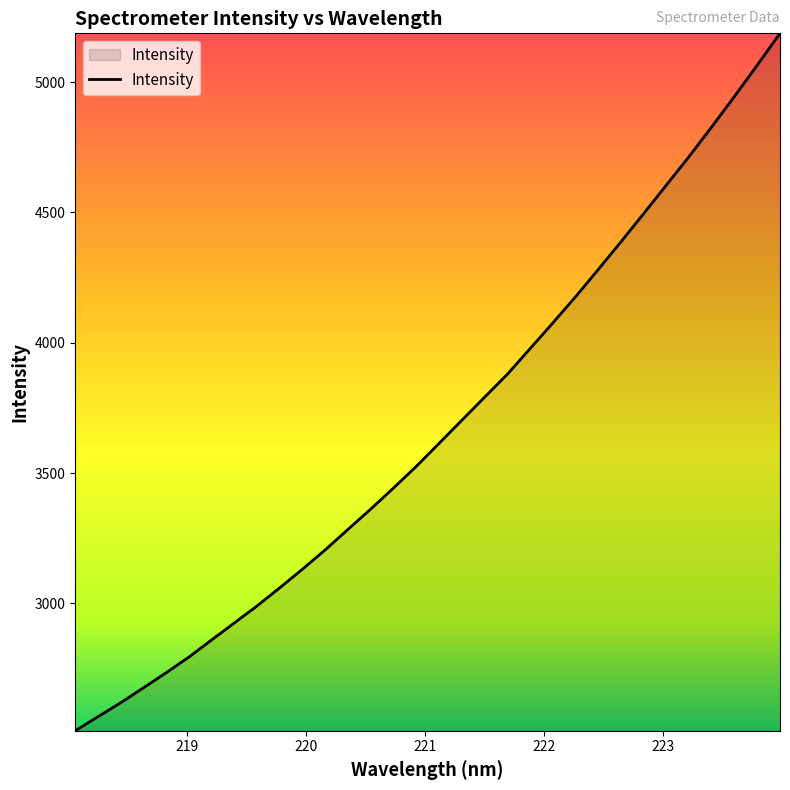

What is the smallest value displayed?

2511.5